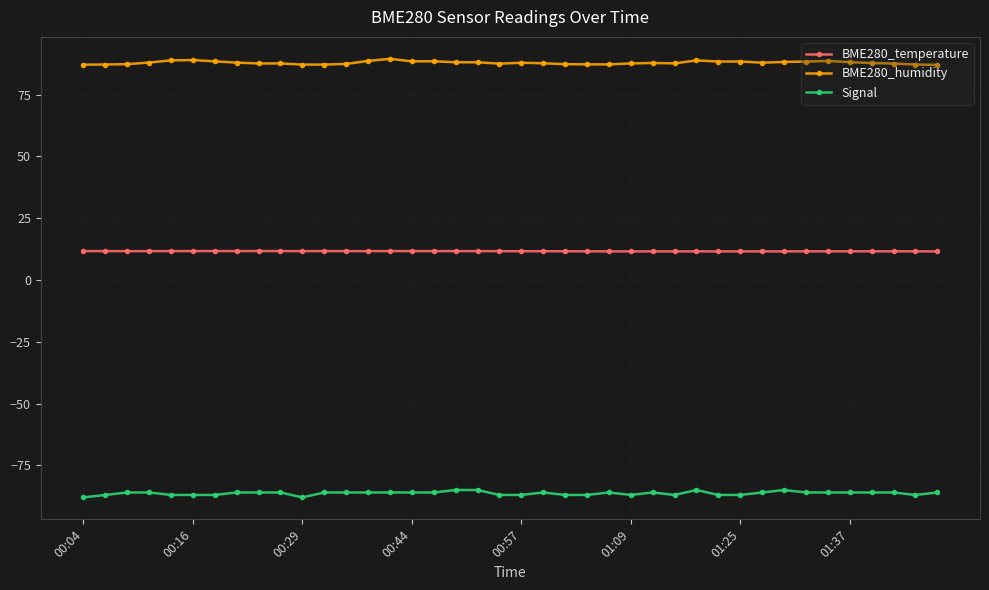

What is the sum of all Signal values?

-3453.0